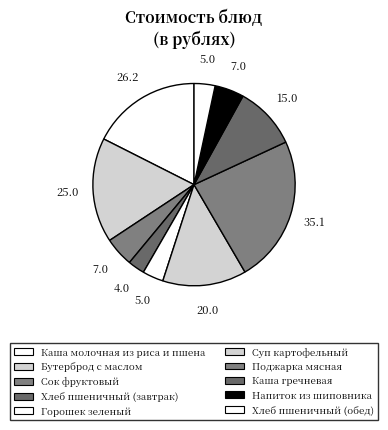

Does Суп картофельный account for over 50% of the chart?

No